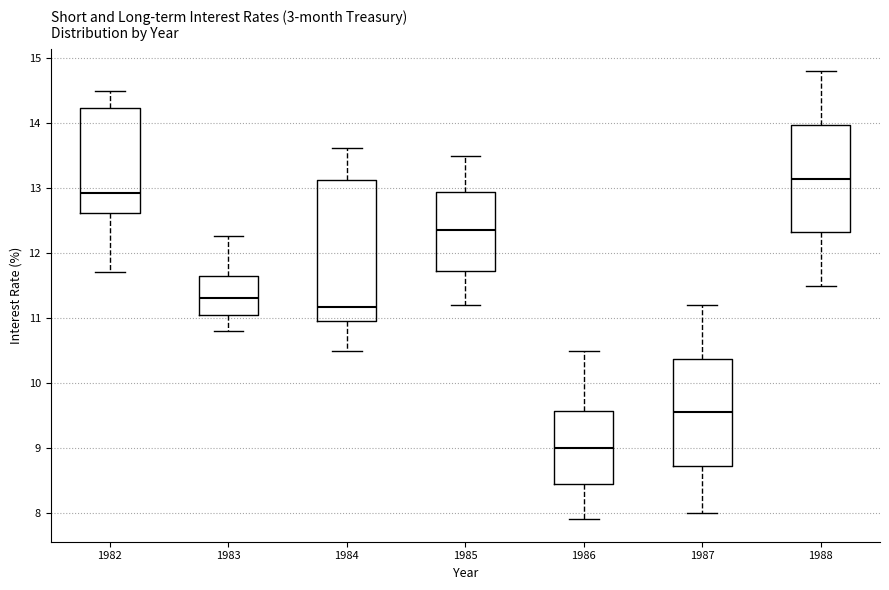

Reading left to right, transcribe this box plot: for each box, give where its median line is, the range the box spans, and where its two whiskers end, as read against the y-axis. The values are not printed on the chart, so give them approximately, as read against the axis.

1982: median 12.9, box 12.6 to 14.2, whiskers 11.7 to 14.5
1983: median 11.3, box 11.0 to 11.7, whiskers 10.8 to 12.3
1984: median 11.2, box 11.0 to 13.1, whiskers 10.5 to 13.6
1985: median 12.4, box 11.7 to 13.0, whiskers 11.2 to 13.5
1986: median 9.0, box 8.5 to 9.6, whiskers 7.9 to 10.5
1987: median 9.6, box 8.7 to 10.4, whiskers 8.0 to 11.2
1988: median 13.2, box 12.3 to 14.0, whiskers 11.5 to 14.8